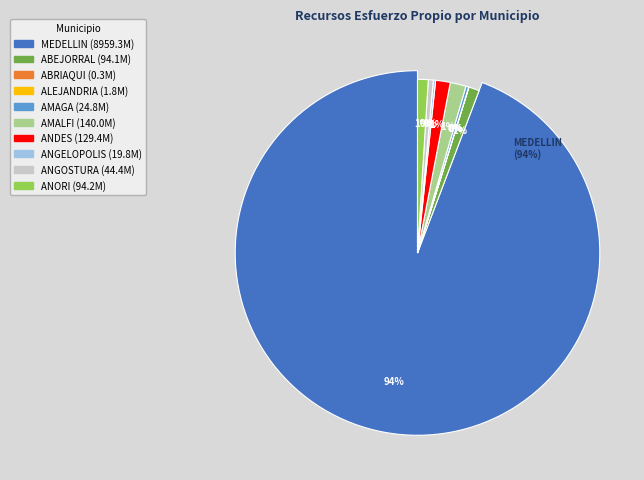

What is the majority slice?

MEDELLIN